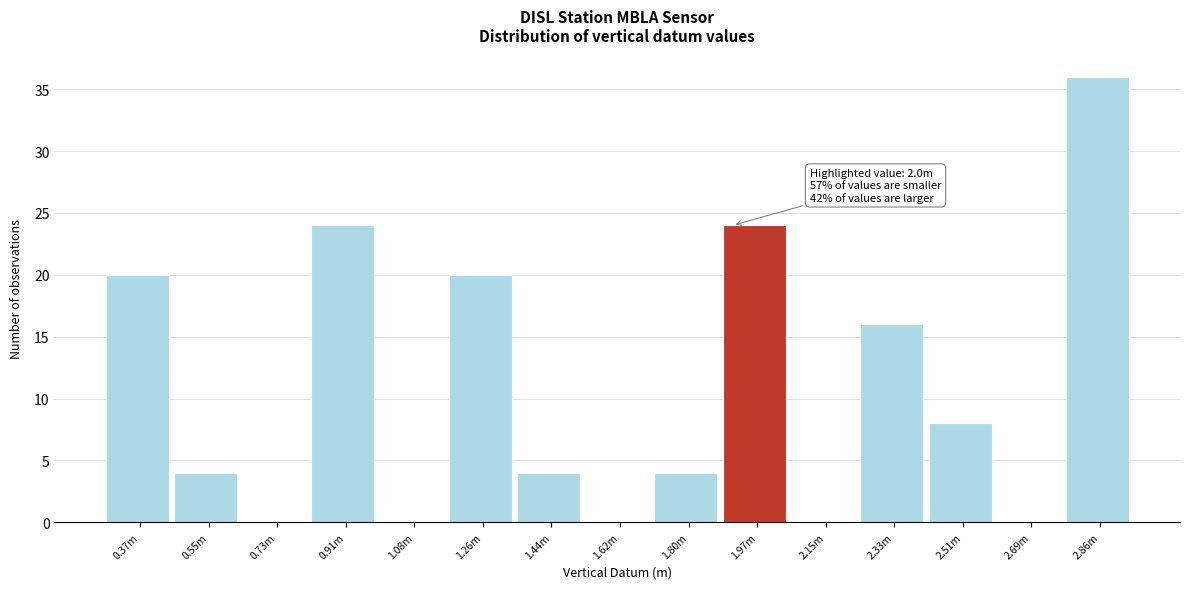

Reading left to right, transcribe all the data shown in this chart.

0.37m=20	0.55m=4	0.73m=0	0.91m=24	1.08m=0	1.26m=20	1.44m=4	1.62m=0	1.80m=4	1.97m=24	2.15m=0	2.33m=16	2.51m=8	2.69m=0	2.86m=36